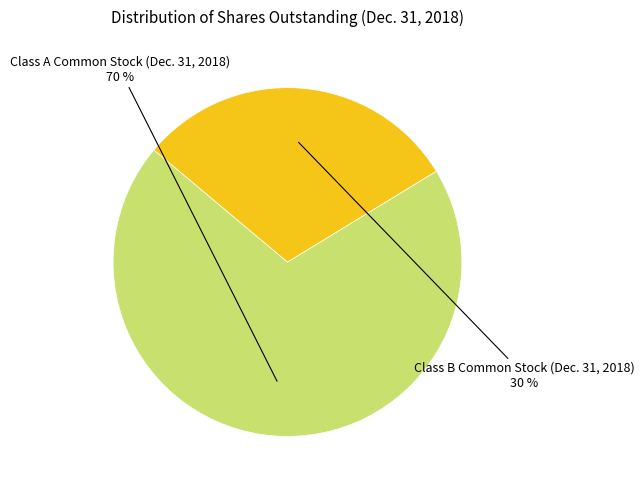

The Class A Common Stock (Dec. 31, 2018) slice represents 77% of the pie. True or false?

False